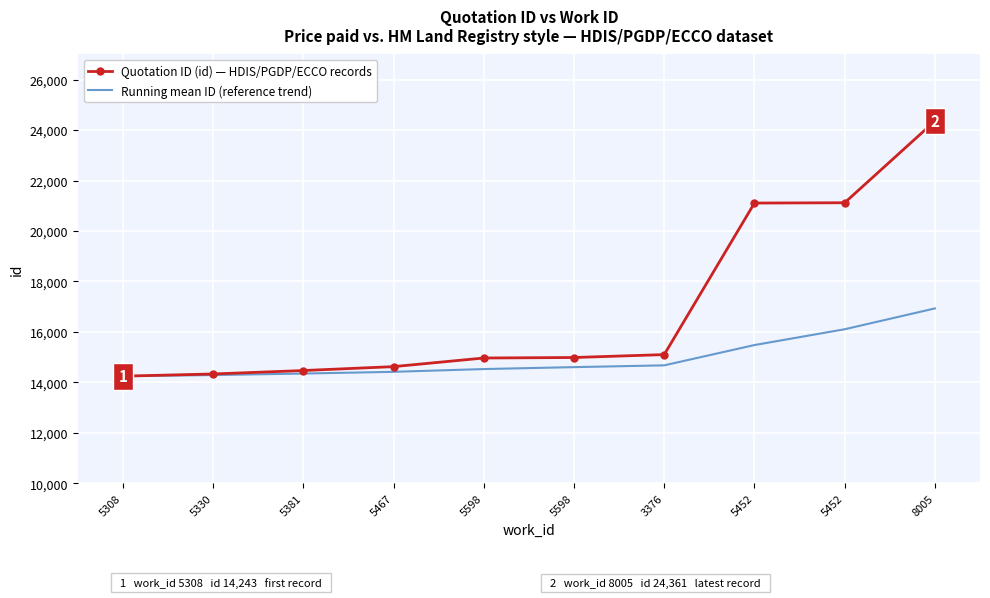

True or false: Quotation ID (id) — HDIS/PGDP/ECCO records and Running mean ID (reference trend) intersect in this chart.

False